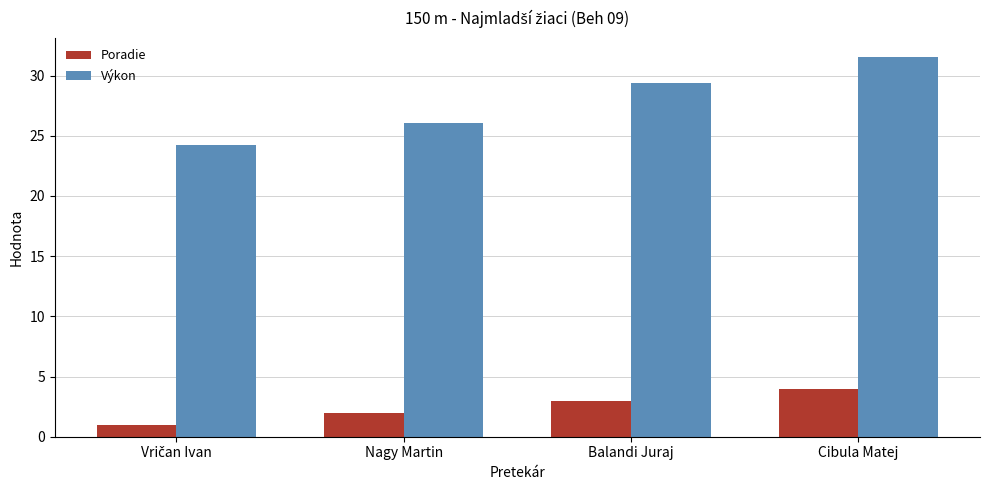

The Výkon series shows 31.5 at Cibula Matej. True or false?

True